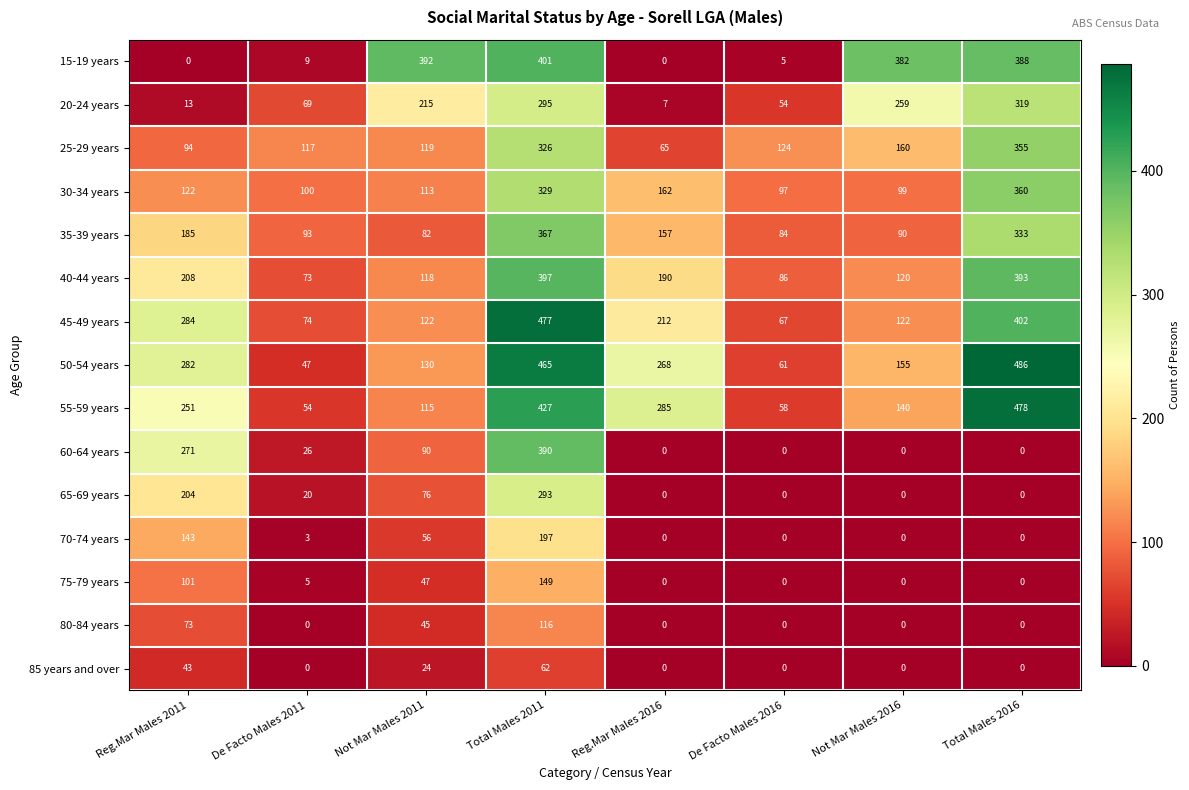

What is the maximum value shown in the chart?

486